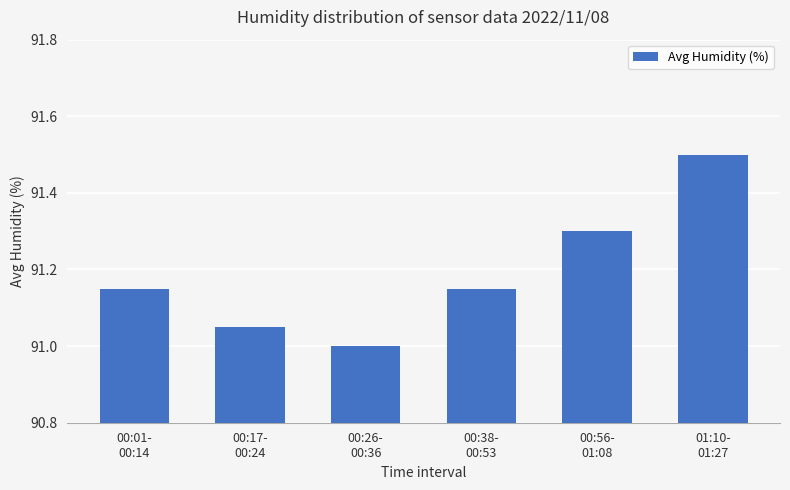

What value does the data have at 01:10-
01:27?

91.5